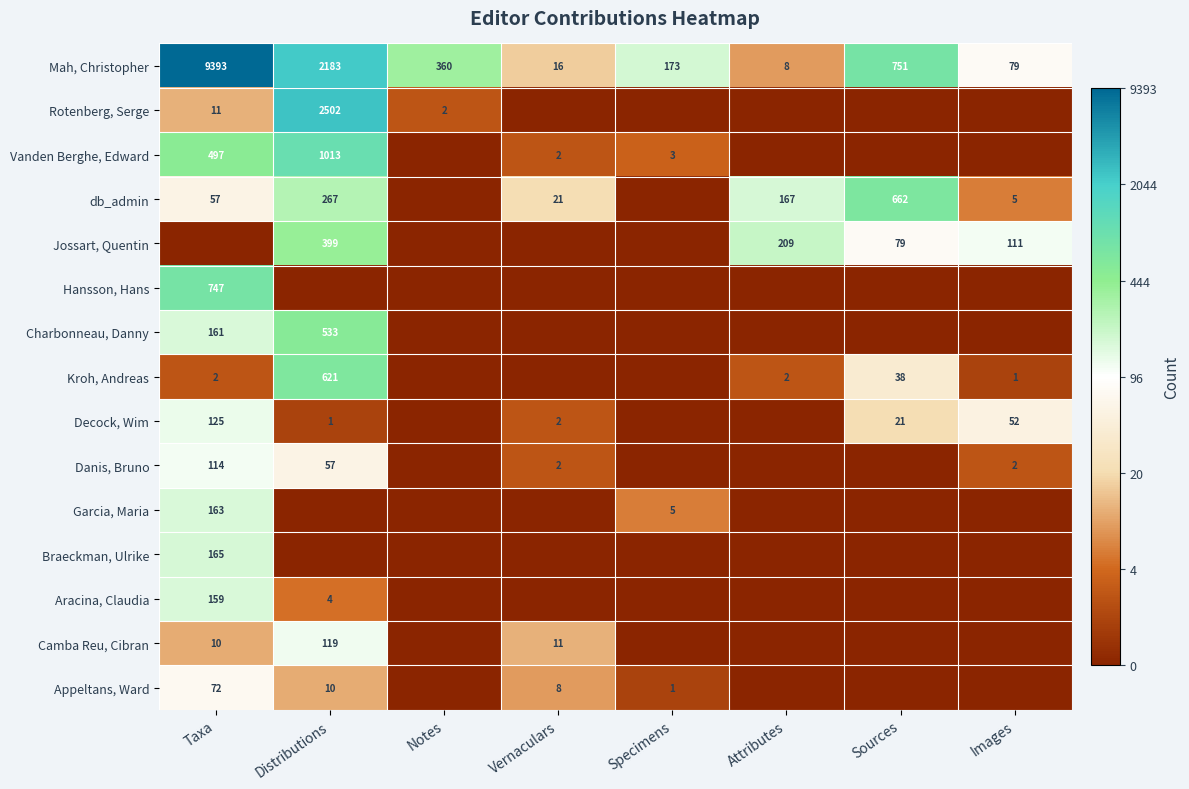

Where does the Mah, Christopher series first go above 360?

Taxa